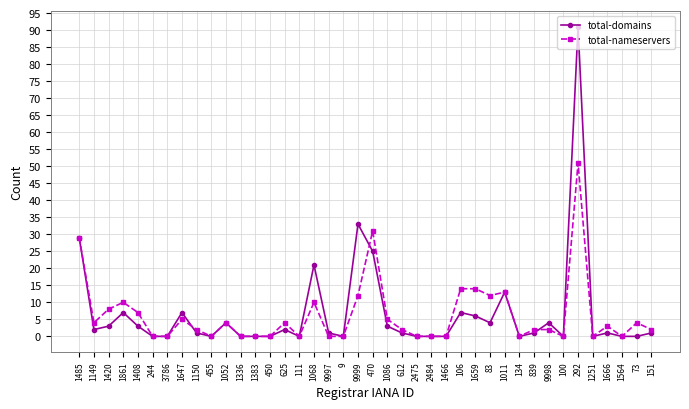

At how many categories does at least one series exceed 69?

1